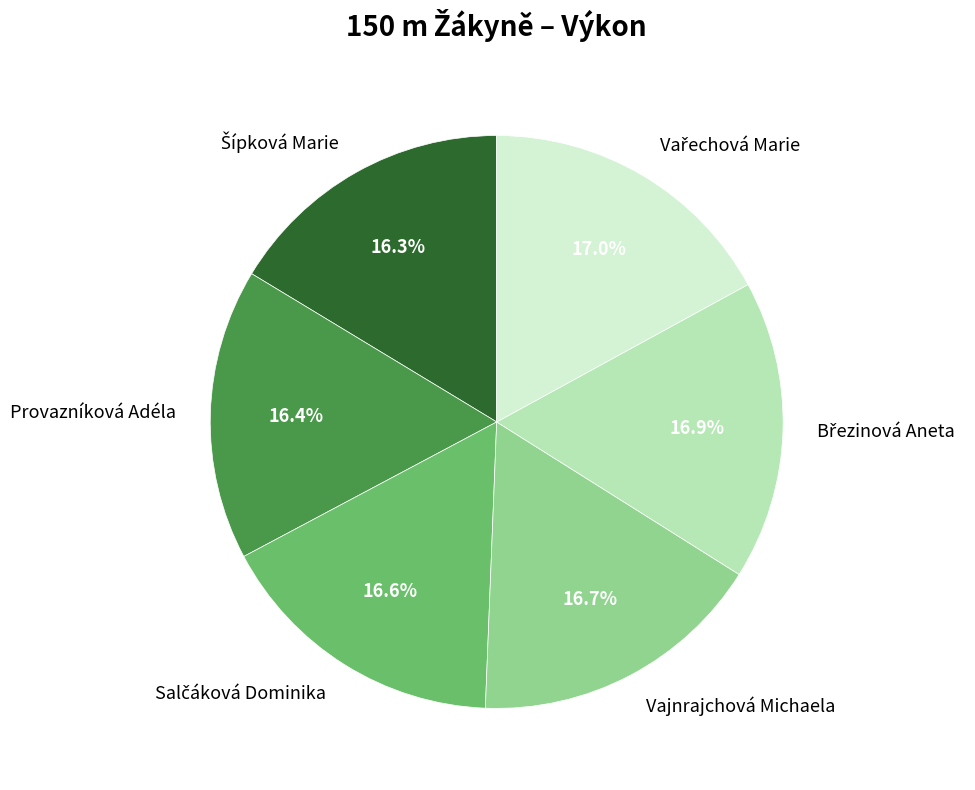

What is the ratio of the value at Provazníková Adéla to the value at Vajnrajchová Michaela?

1.0